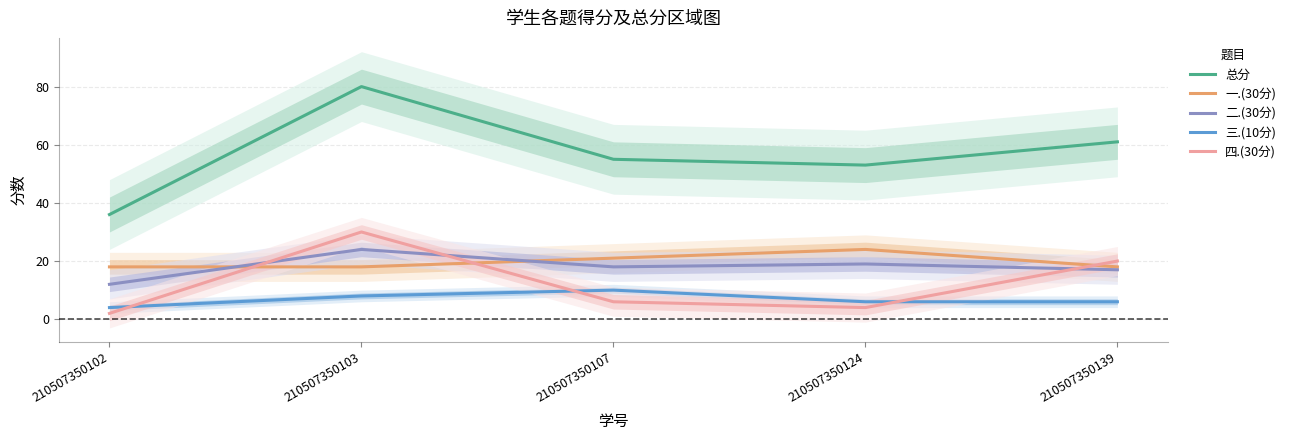

Which series has the largest total across all categories?

总分